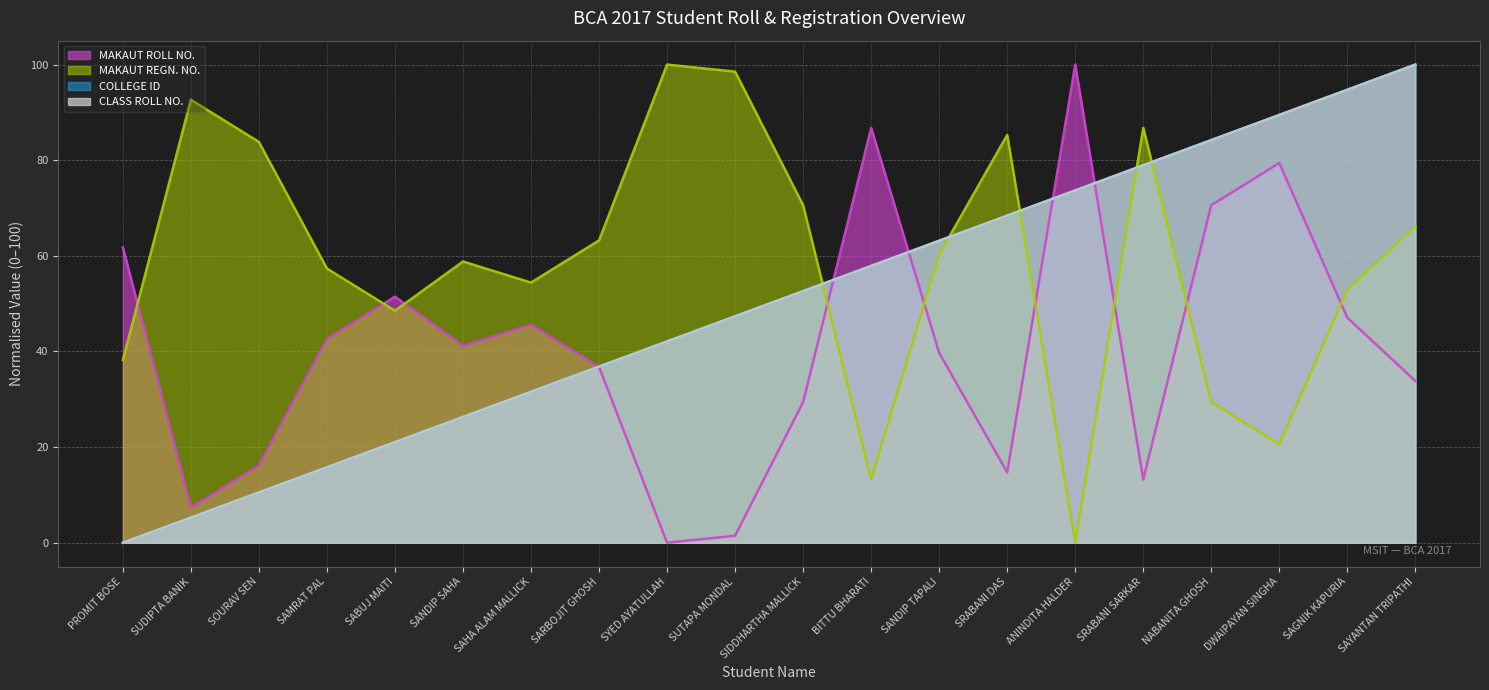

What is the maximum value for COLLEGE ID?

100.0